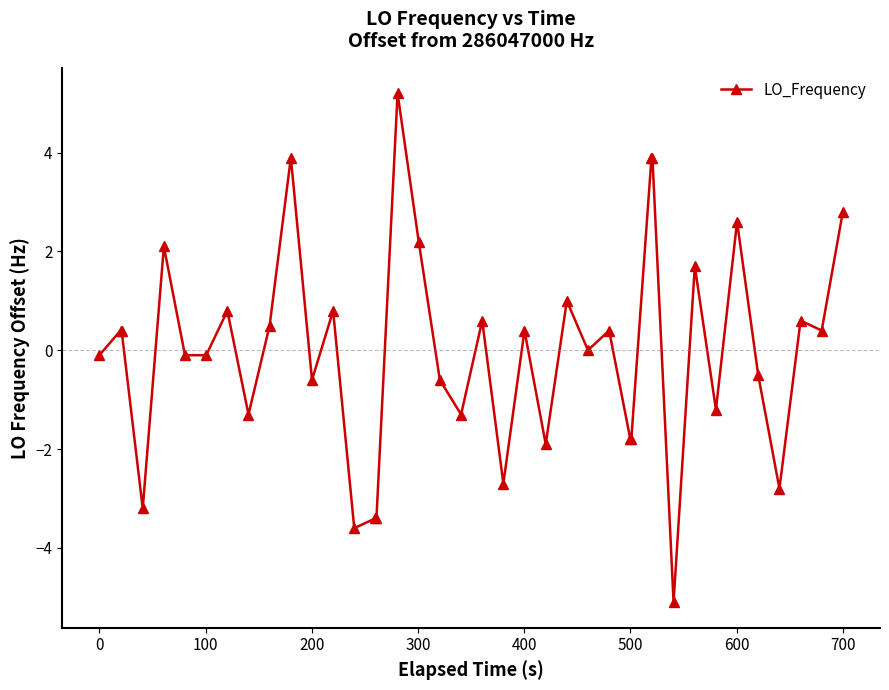

What is the value of the 19th point from the left?

-0.6